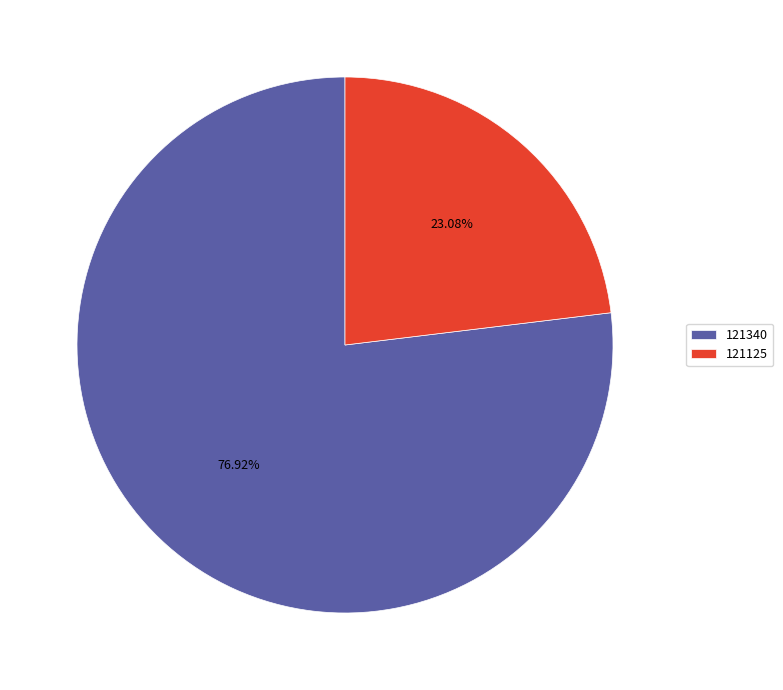

Does 121340 represent more than half of the total?

Yes